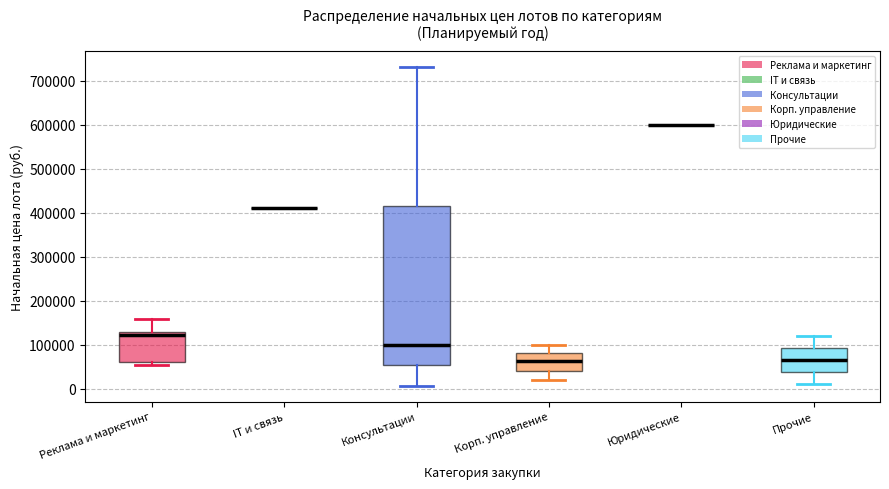

Reading left to right, read every box against the y-axis: the position of its median line, the range the box covers, and the ends of its whiskers. The values are not printed on the chart, so give them approximately, as read against the axis.

Реклама и маркетинг: median 120000, box 60000 to 130000, whiskers 60000 (just below the box's lower edge) to 160000
IT и связь: box collapsed to a line at 410000, whiskers 410000 to 410000
Консультации: median 100000, box 50000 to 420000, whiskers 10000 to 730000
Корп. управление: median 60000, box 40000 to 80000, whiskers 20000 to 100000
Юридические: box collapsed to a line at 600000, whiskers 600000 to 600000
Прочие: median 70000, box 40000 to 90000, whiskers 10000 to 120000